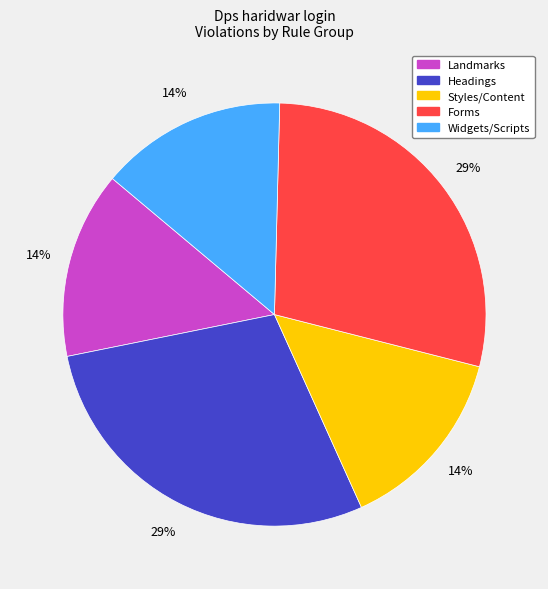

To the nearest percent, what is the average slice percentage?

20%